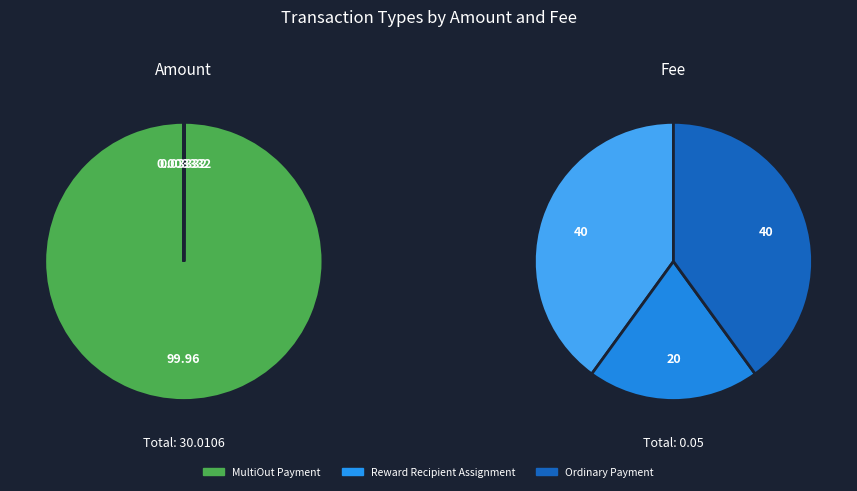

Which slice is the smallest?

Reward Recipient Assignment